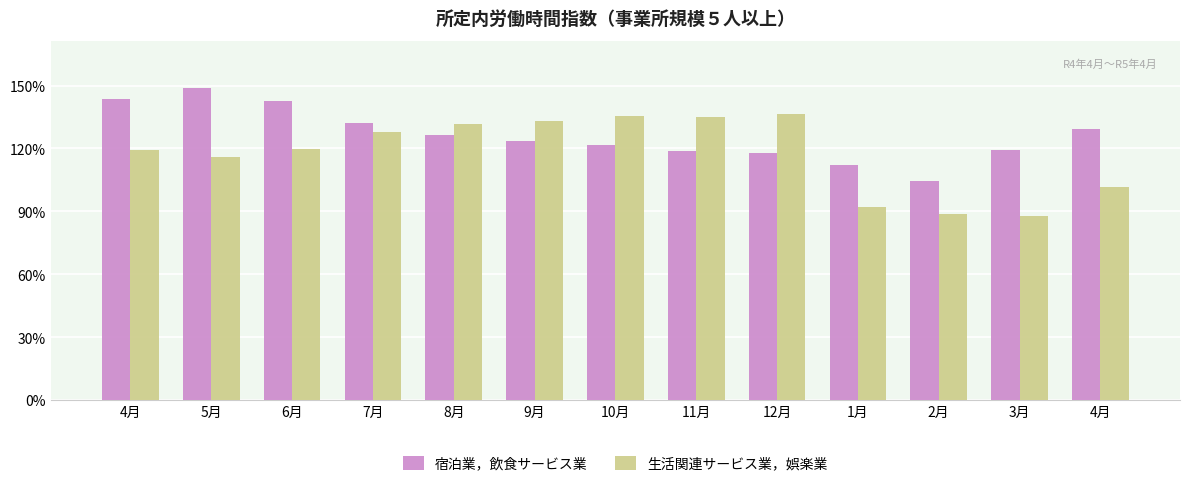

The value of 宿泊業，飲食サービス業 at 2月 is 147.7. True or false?

False